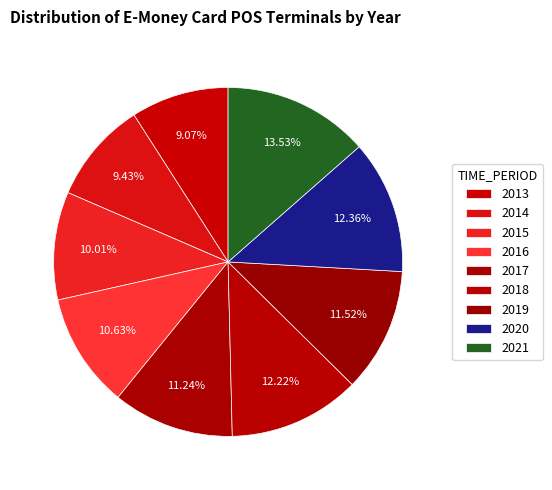

What is the smallest slice in the pie chart?

2013